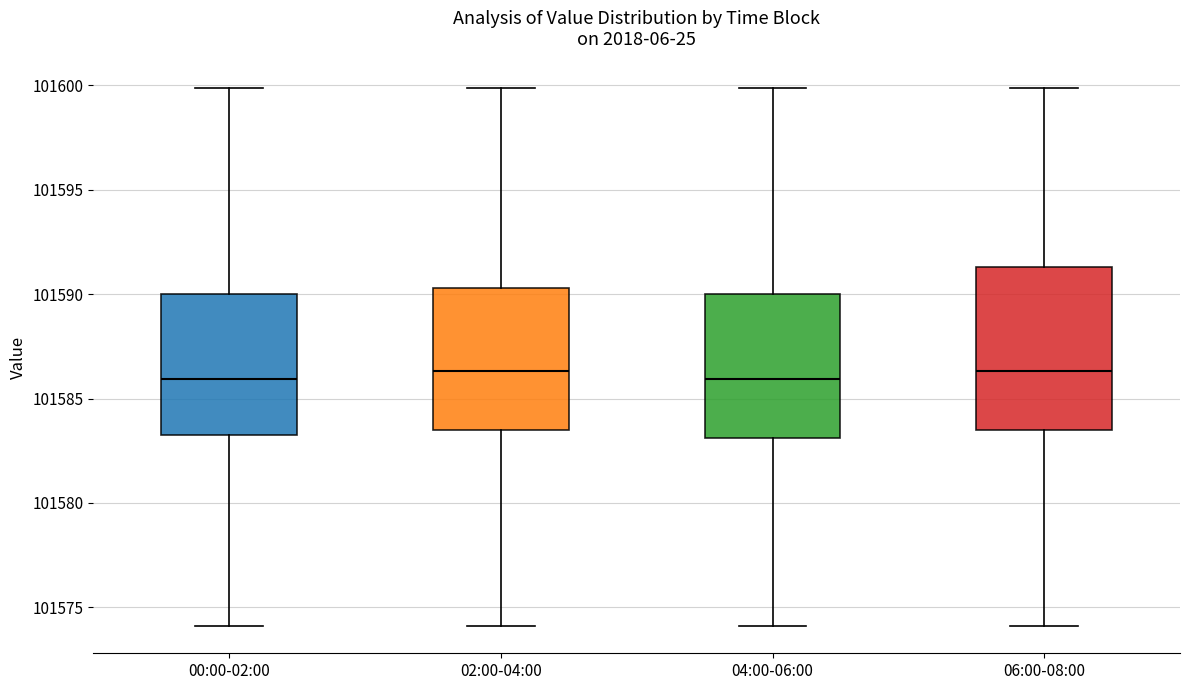

Reading left to right, read every box against the y-axis: the position of its median line, the range the box covers, and the ends of its whiskers. The values are not printed on the chart, so give them approximately, as read against the axis.

00:00-02:00: median 101586.0, box 101583.5 to 101590.0, whiskers 101574.0 to 101600.0
02:00-04:00: median 101586.5, box 101583.5 to 101590.5, whiskers 101574.0 to 101600.0
04:00-06:00: median 101586.0, box 101583.0 to 101590.0, whiskers 101574.0 to 101600.0
06:00-08:00: median 101586.5, box 101583.5 to 101591.5, whiskers 101574.0 to 101600.0